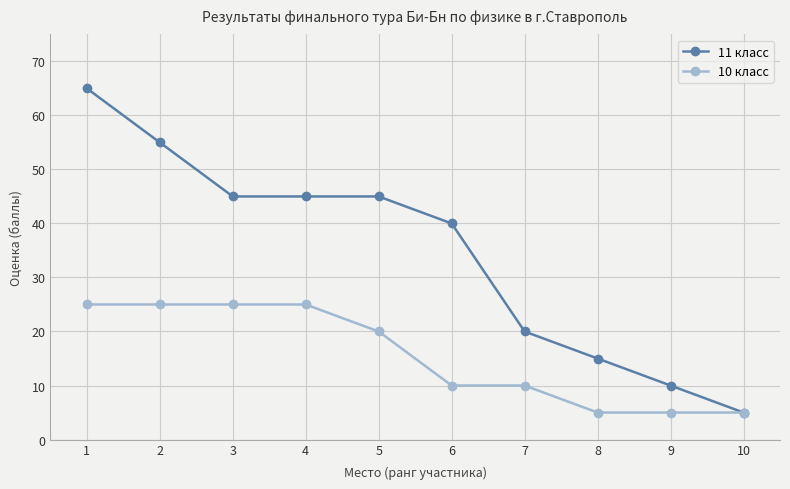

At which category is the sum across all series the highest?

1